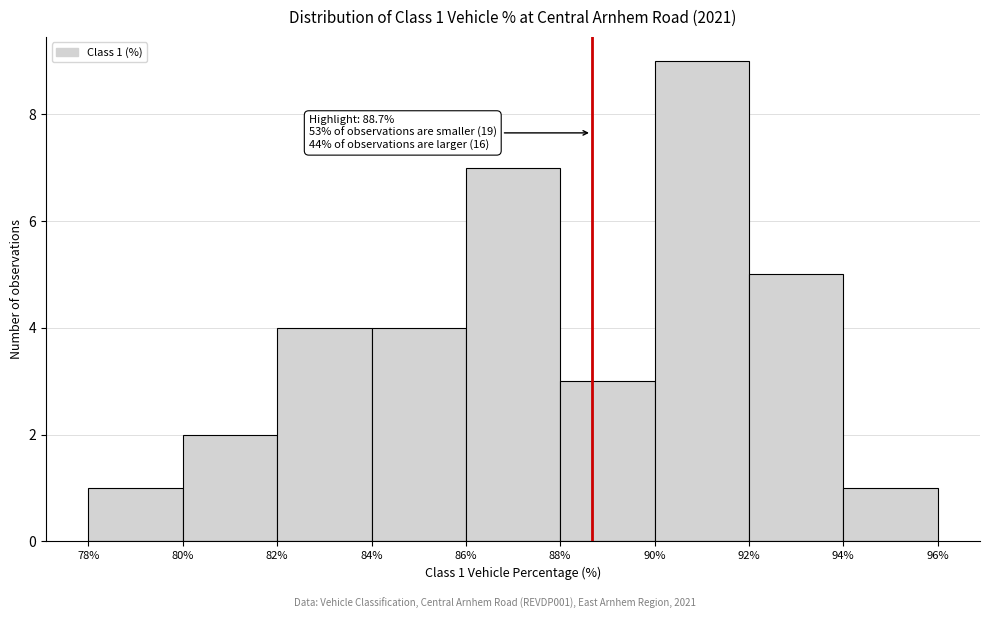

Over which range of the x-axis is the bar tallest?

90% to 92%